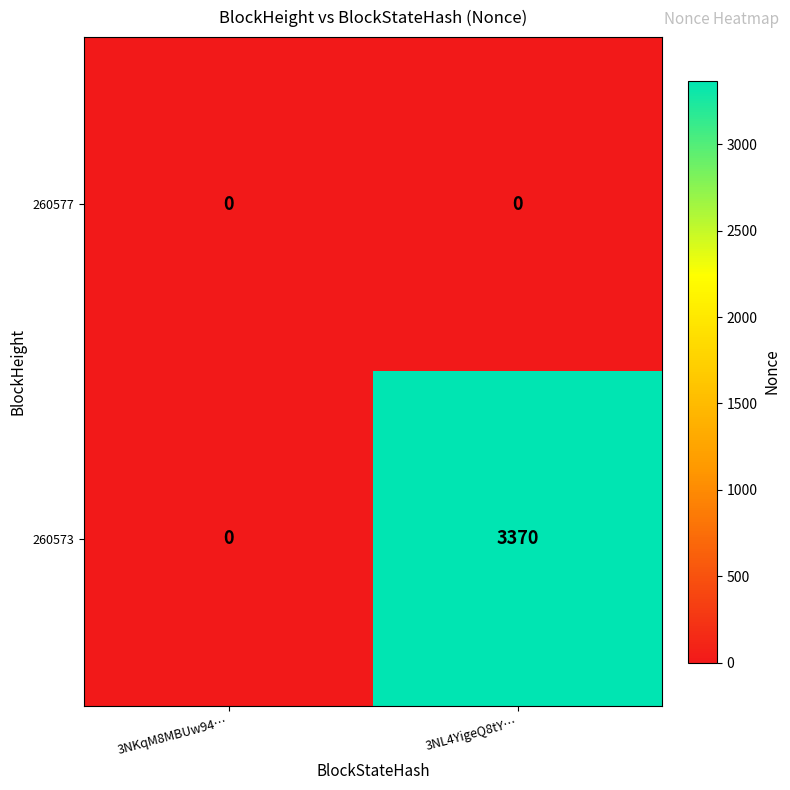

Which series has the widest spread of values?

260573